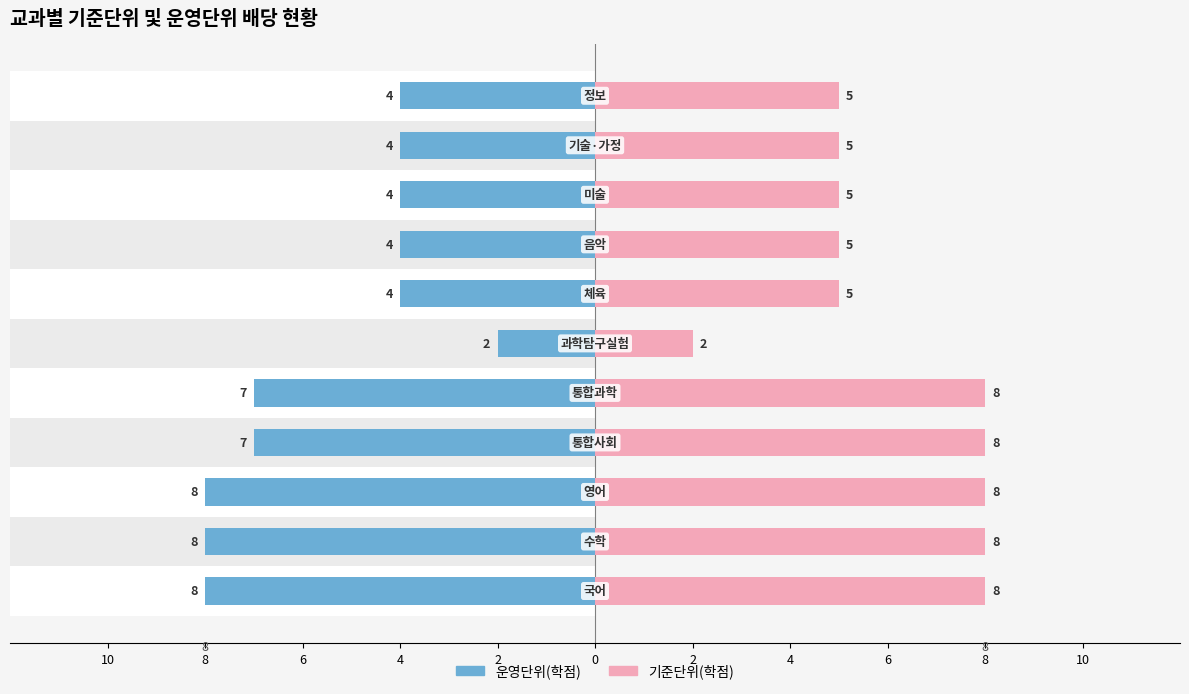

How many data points in 운영단위(학점) are less than -4?

5